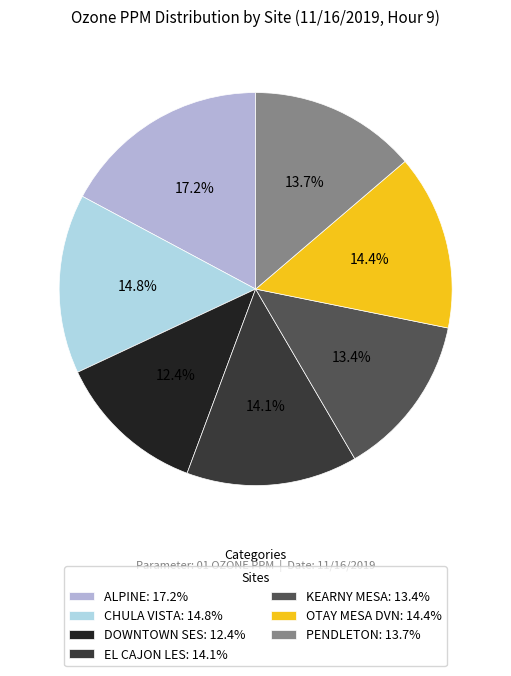

What portion of the pie excludes EL CAJON LES?

85.9%